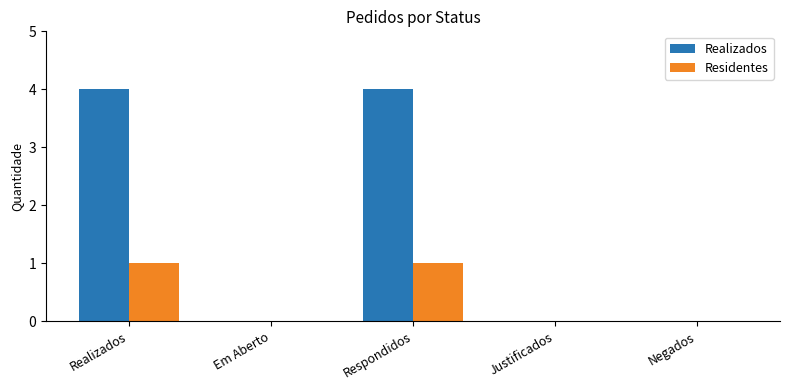

Are the bars grouped side by side (vs. stacked)?

Yes